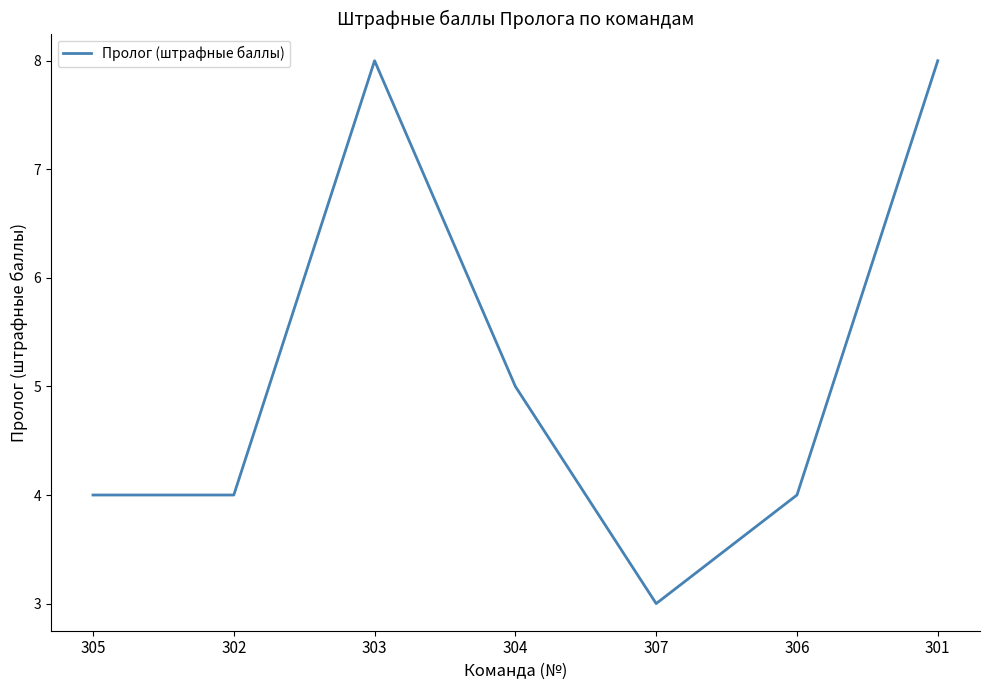

What is the sum of the values at 305 and 307?

7